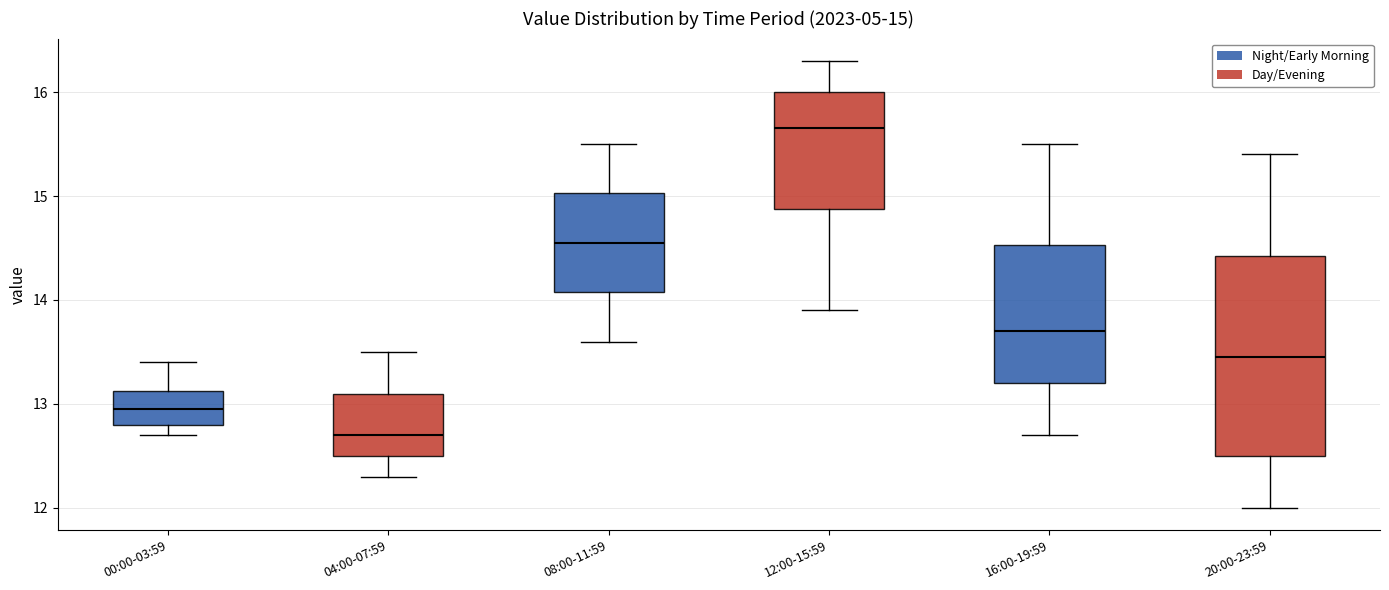

Which box's median line is the highest?

12:00-15:59